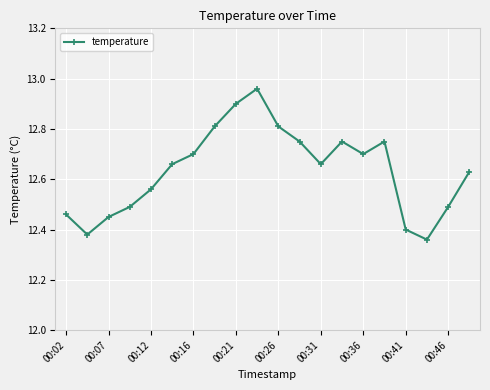

How many points are higher than both their immediate neighbors (excluding endpoints)?

3